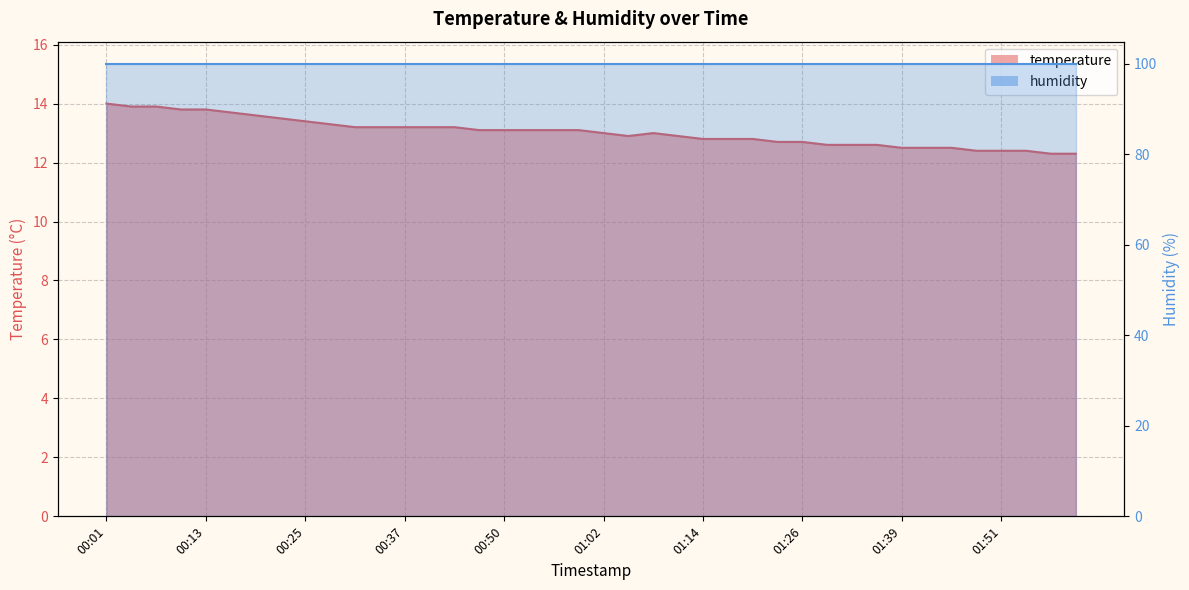

How many values exceed 13?

20